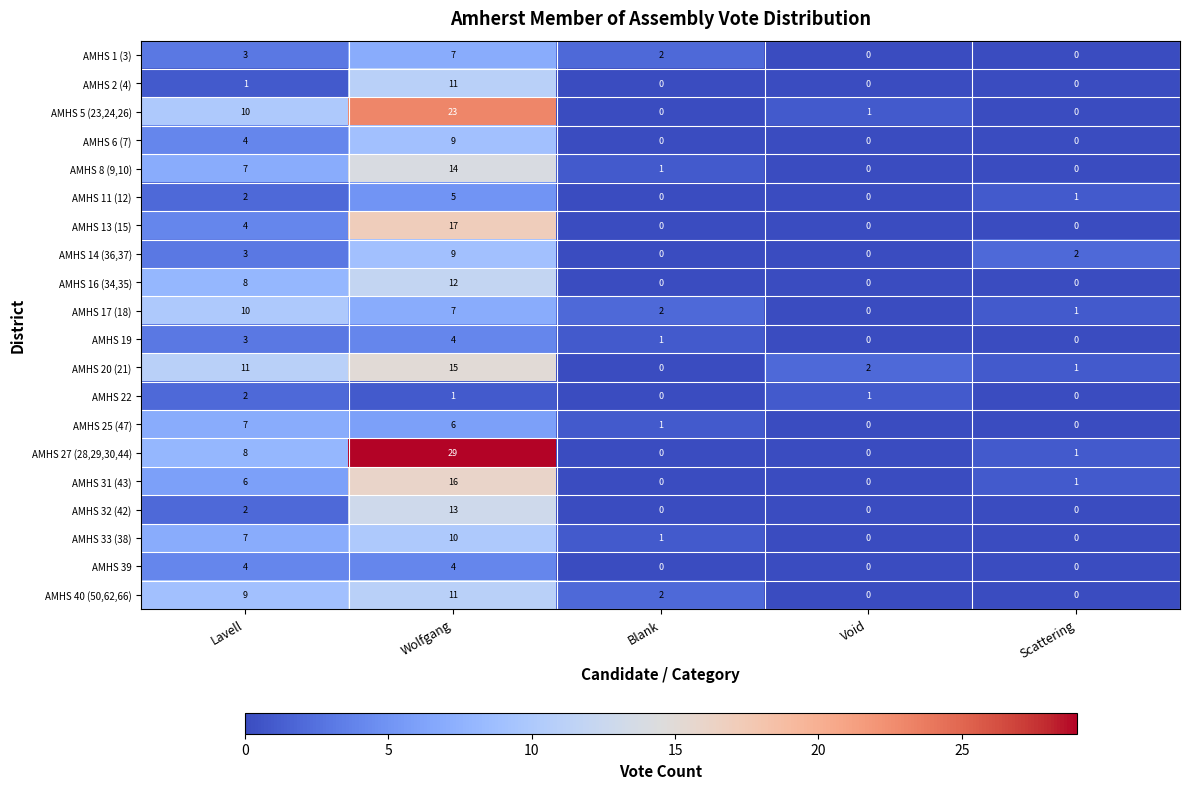

At which category is the sum across all series the highest?

Wolfgang